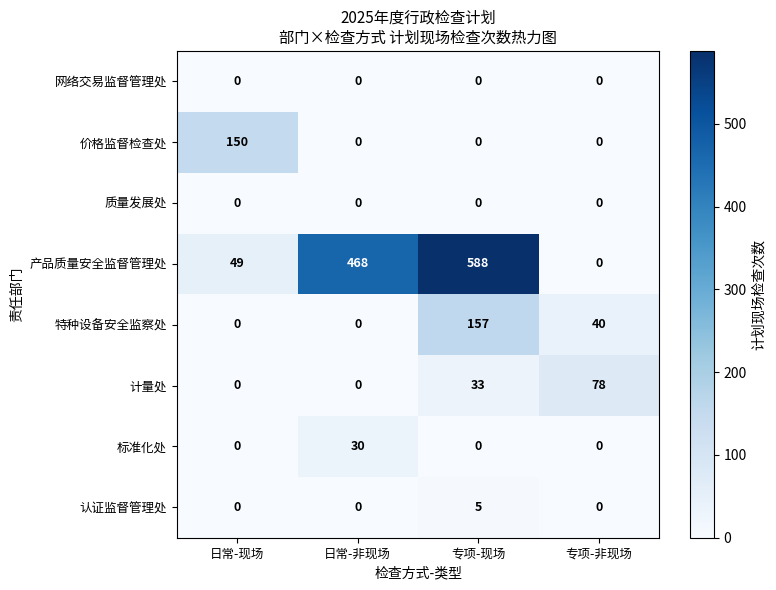

Which series has the largest total across all categories?

产品质量安全监督管理处